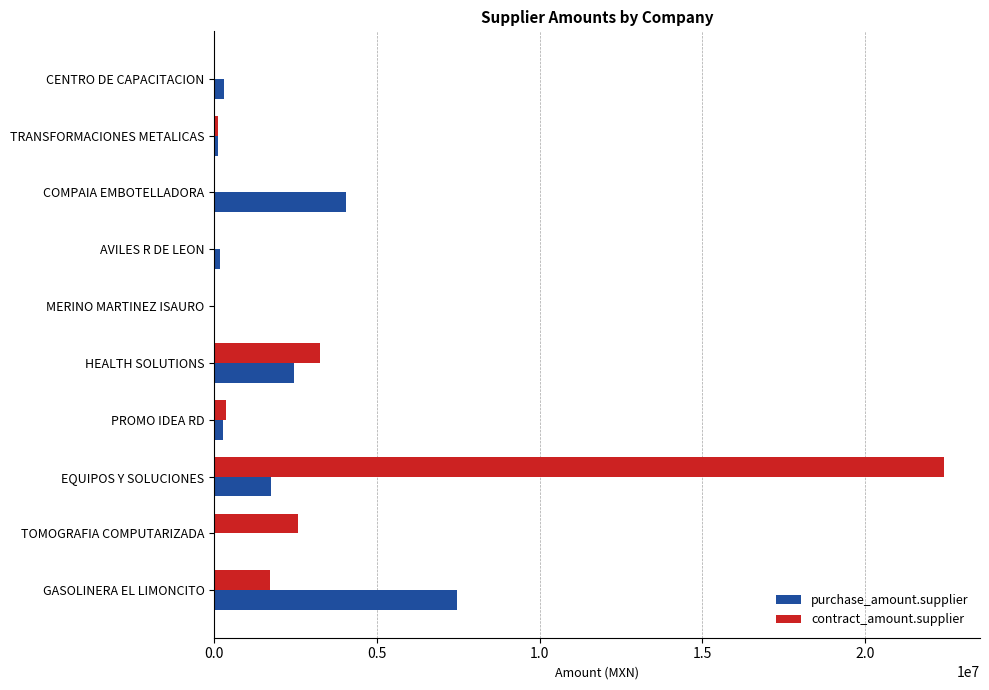

How many categories are shown in the chart?

10